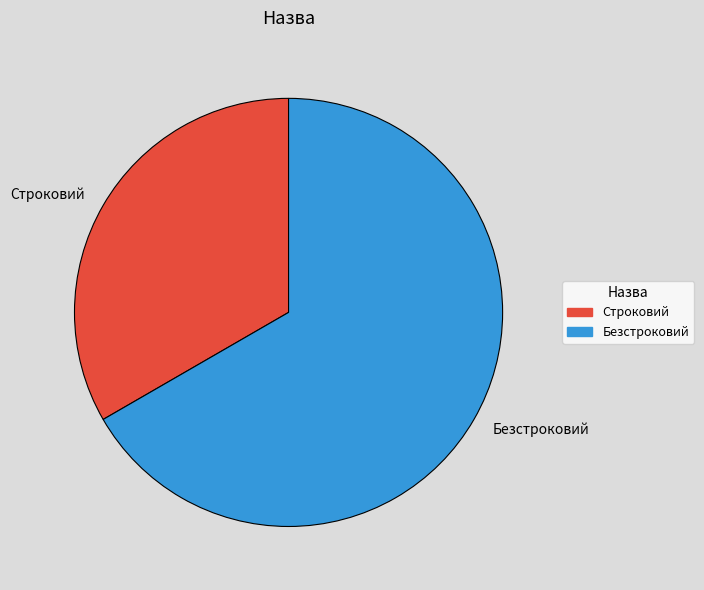

Between Строковий and Безстроковий, which is larger?

Безстроковий